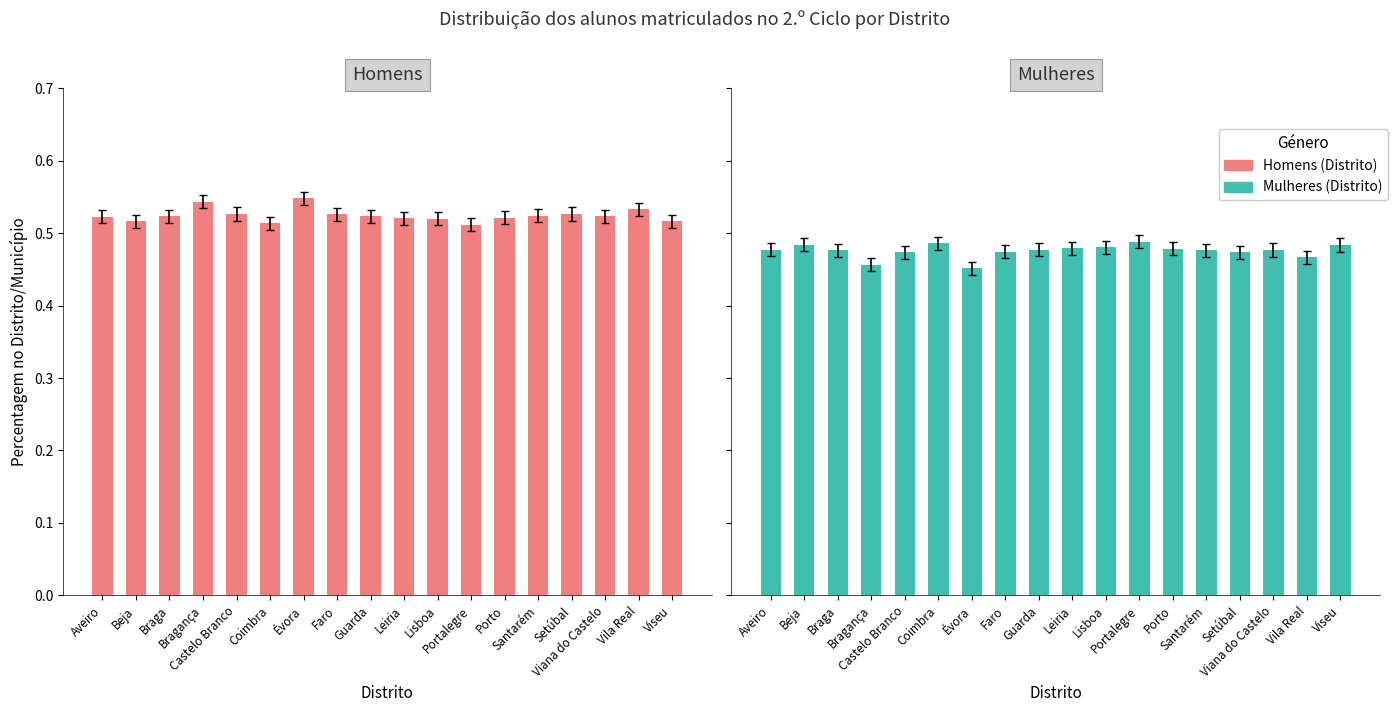

Between Aveiro and Évora, which series saw the biggest shift?

Homens